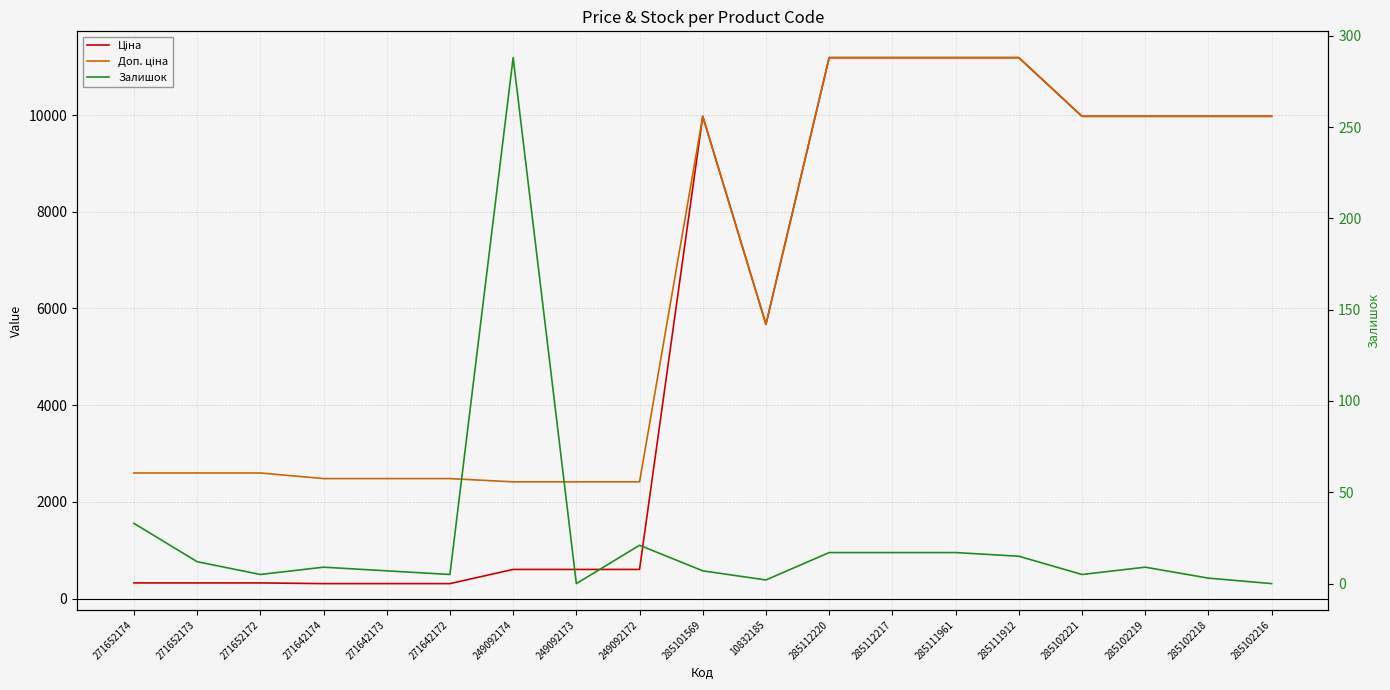

Reading left to right, extract all data points from this chart.

Ціна: 324.8	324.8	324.8	310.3	310.3	310.3	603.7	603.7	603.7	9975.0	5673.8	11188.2	11188.2	11188.2	11188.2	9975.0	9975.0	9975.0	9975.0
Доп. ціна: 2598.3	2598.3	2598.3	2482.4	2482.4	2482.4	2414.8	2414.8	2414.8	9975.0	5673.8	11188.2	11188.2	11188.2	11188.2	9975.0	9975.0	9975.0	9975.0
Залишок: 33.0	12.0	5.0	9.0	7.0	5.0	288.0	0.0	21.0	7.0	2.0	17.0	17.0	17.0	15.0	5.0	9.0	3.0	0.0